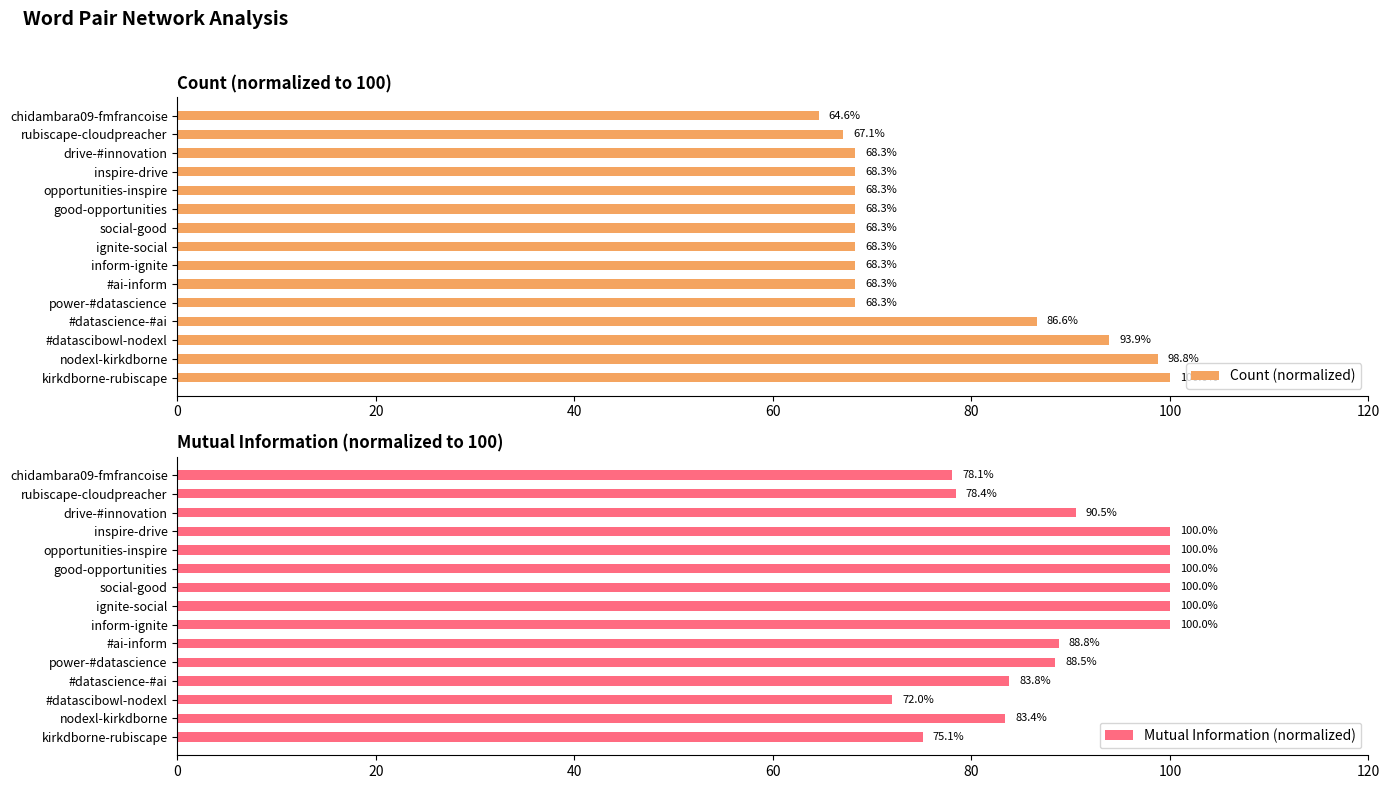

At which label does Count (normalized) reach its minimum?

chidambara09-fmfrancoise